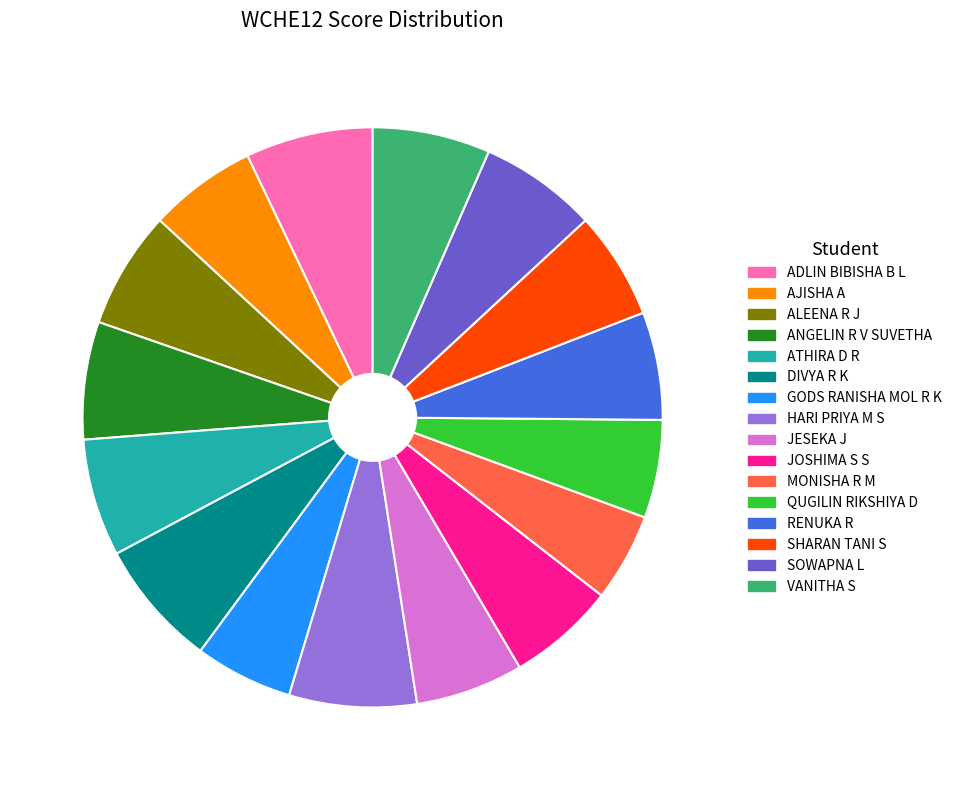

Which category has the smallest portion of the pie?

MONISHA R M